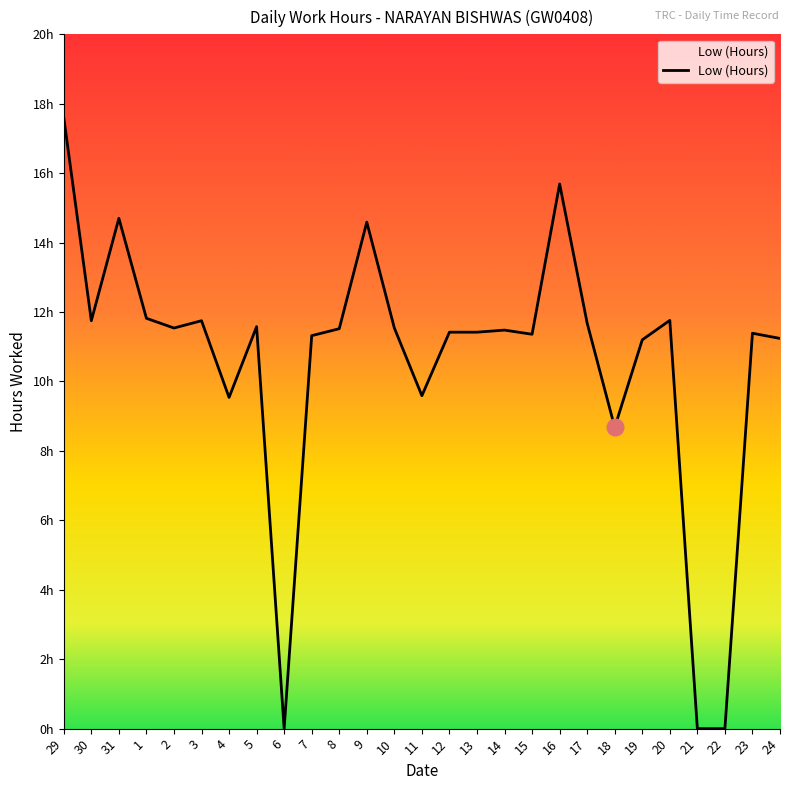

Is this an area chart (filled region under the line)?

Yes